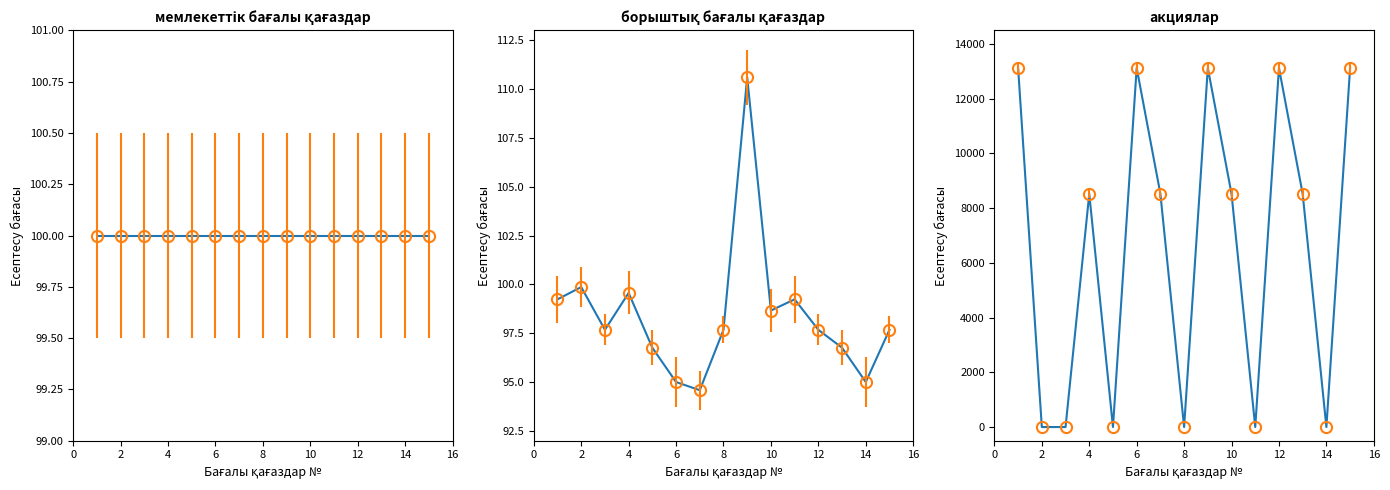

What are all the series names shown in the legend?

мемлекеттік бағалы қағаздар, борыштық бағалы қағаздар, акциялар